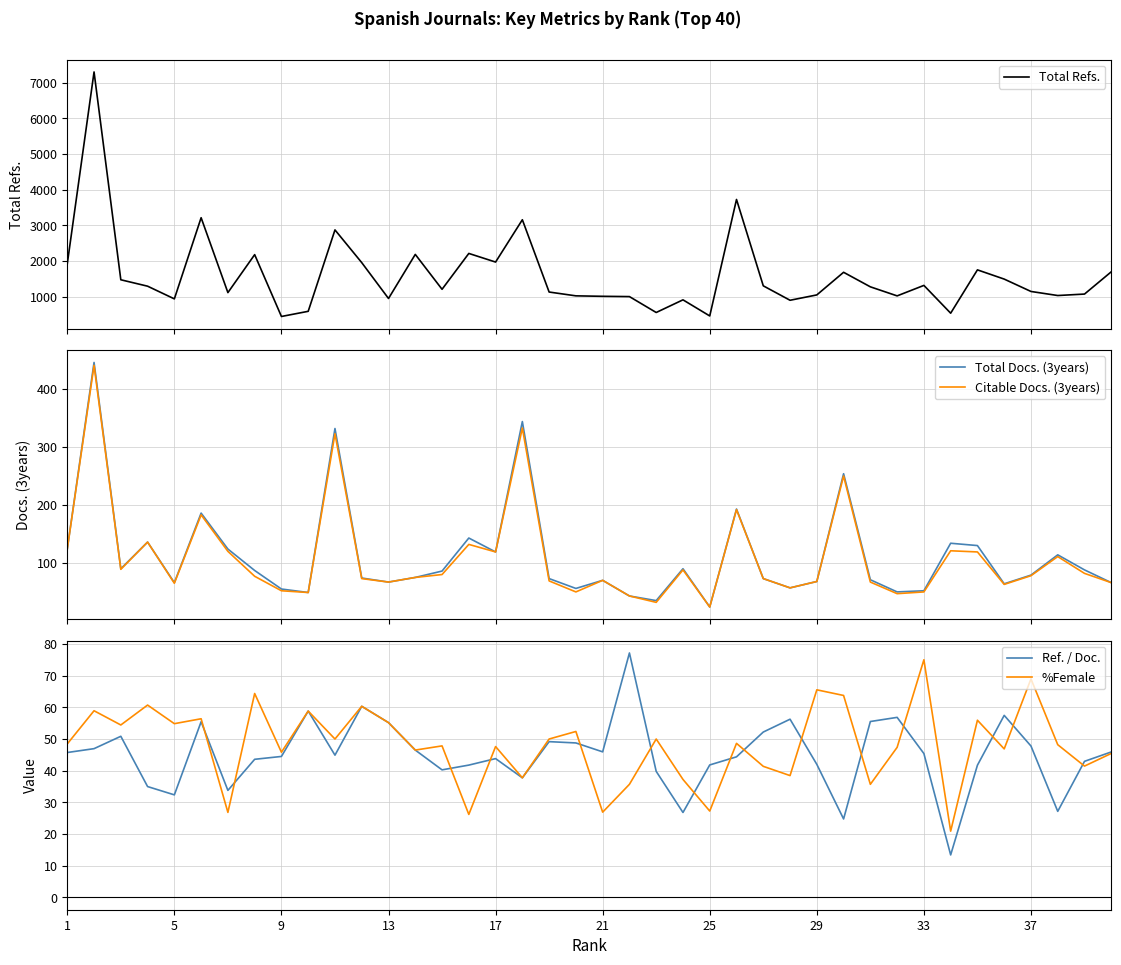

What is the lowest value of the Total Docs. (3years) series?

24